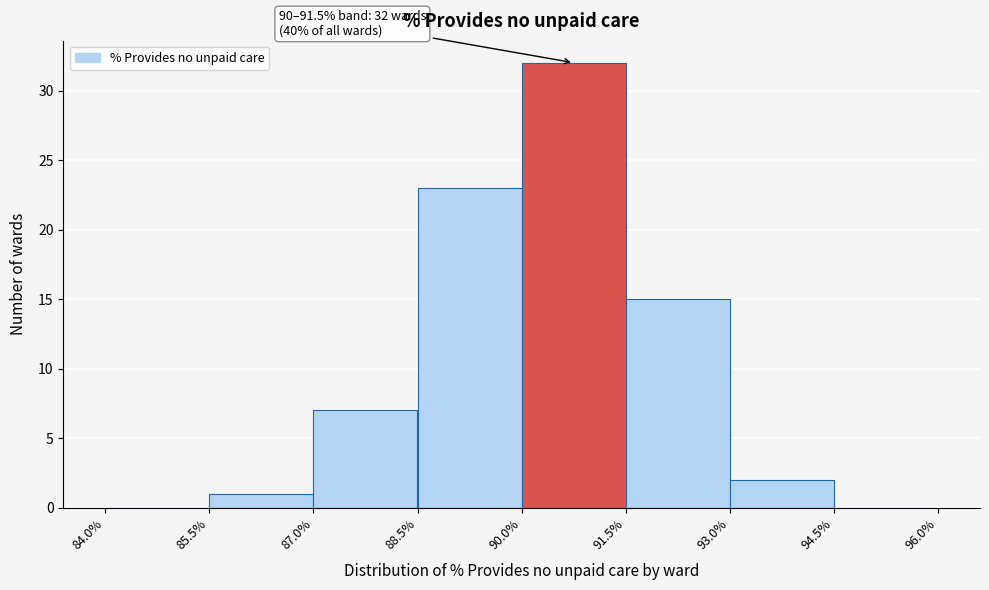

Which range on the x-axis has the tallest bar?

90.0% to 91.5%